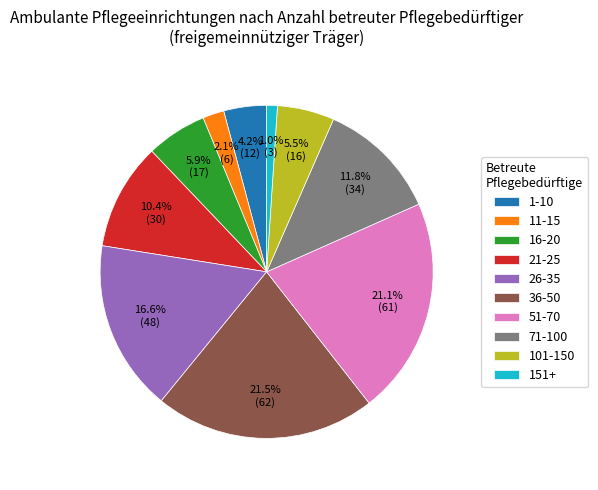

Is it true that 11-15 is 16% of the pie?

False